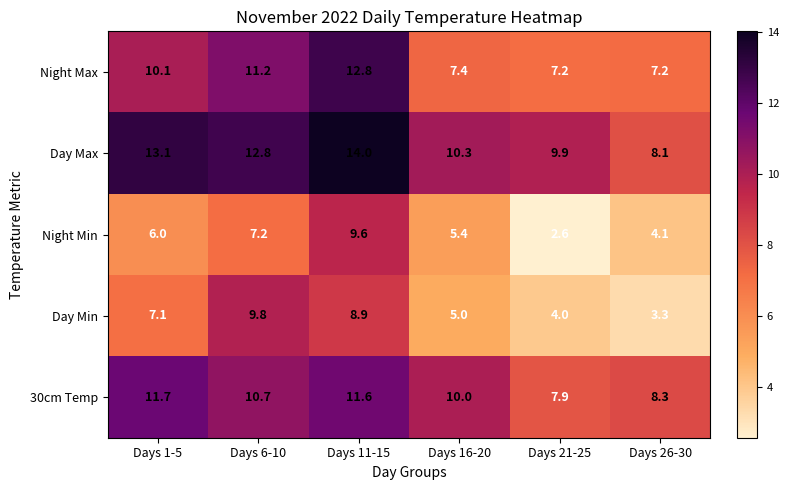

What is the smallest value displayed?

2.6